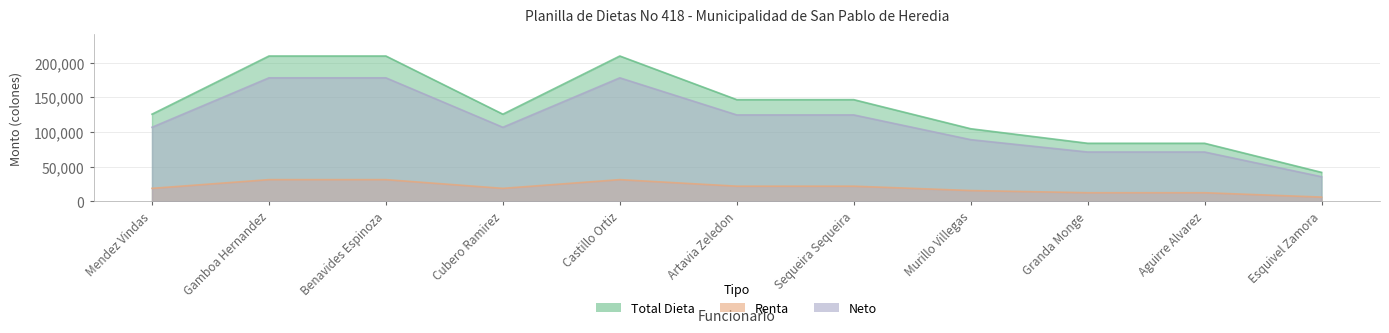

In Neto, how many points are lower than both neighbors (excluding endpoints)?

1